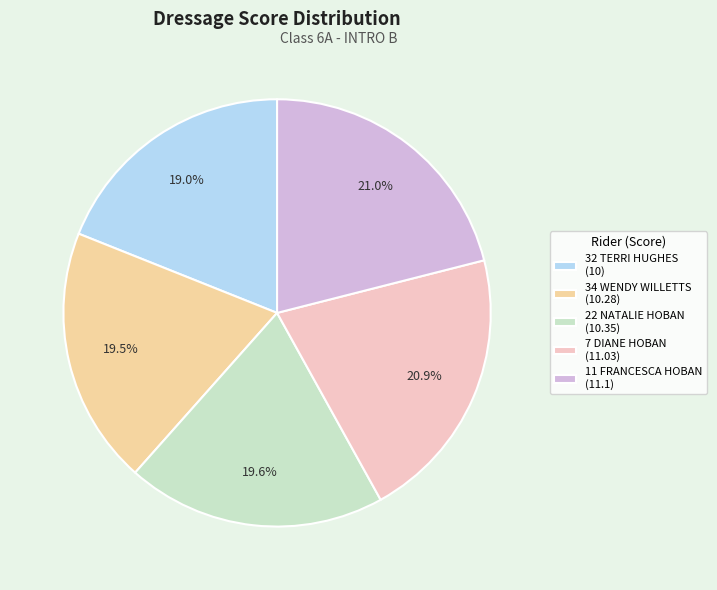

Combined, do 34 WENDY WILLETTS (10.28) and 32 TERRI HUGHES (10) account for over 50%?

No